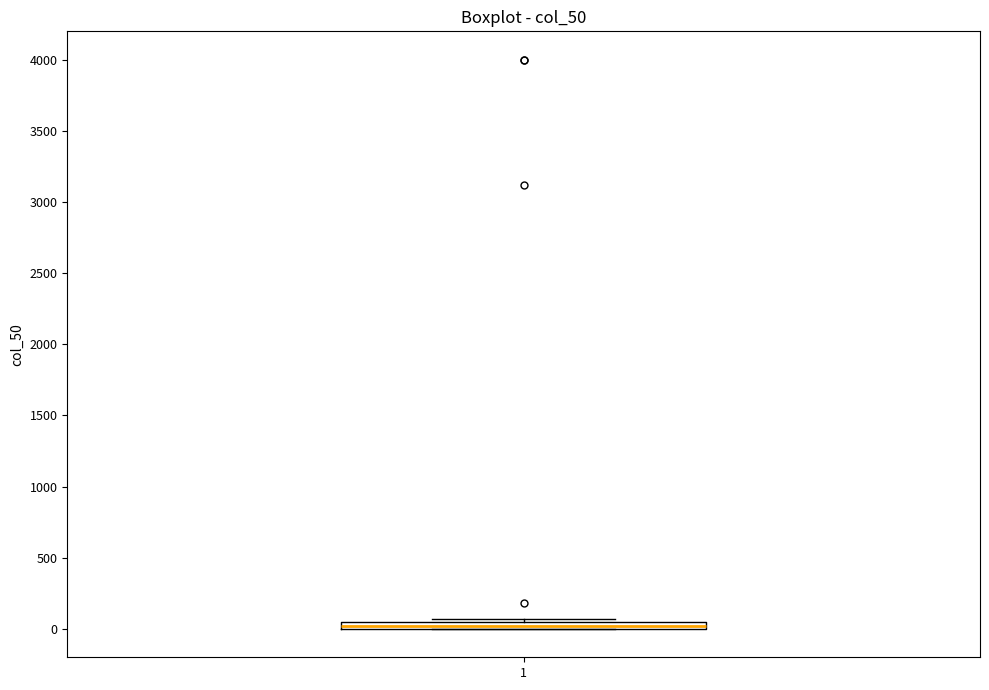

Where is the lower edge of the box at x = 1 on the y-axis? The values are not printed on the chart, so give them approximately, as read against the axis.

0